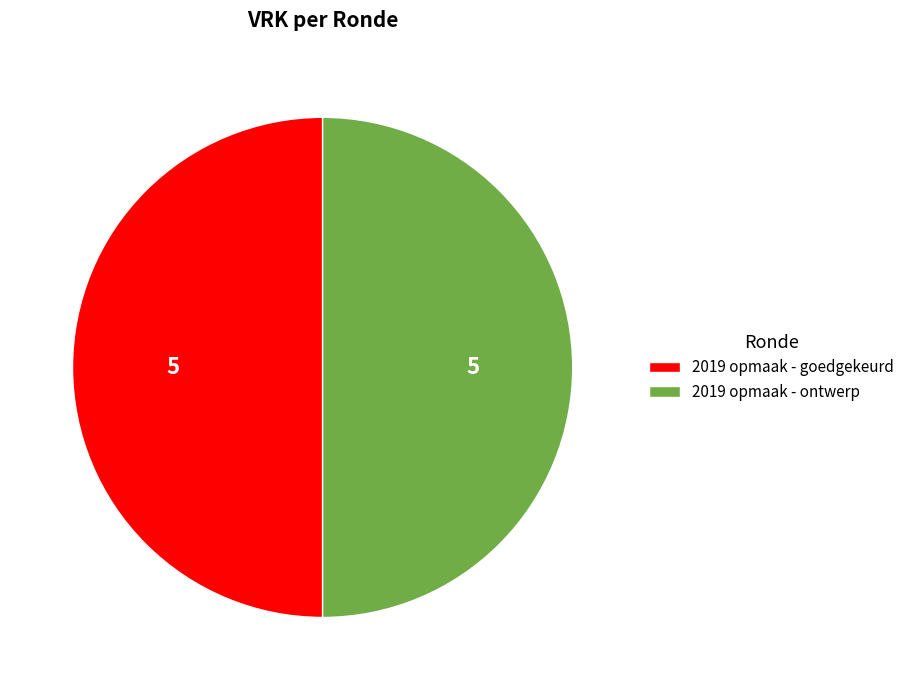

Is the sum of 2019 opmaak - goedgekeurd and 2019 opmaak - ontwerp greater than half?

Yes